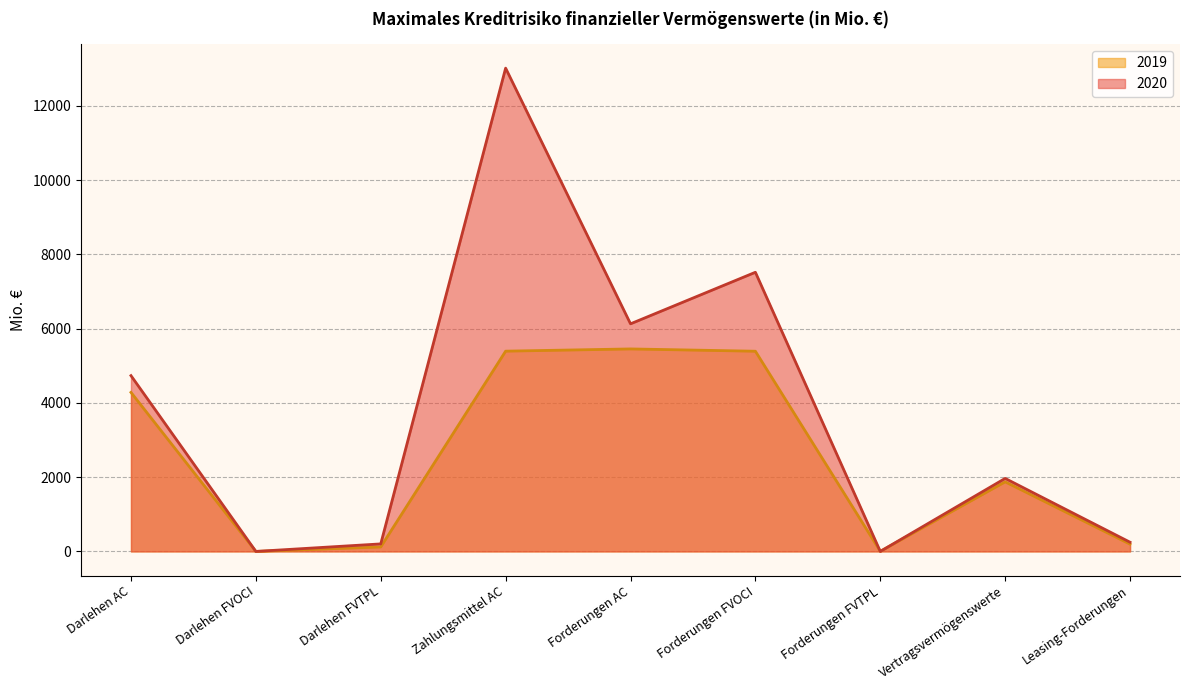

At which category does 2020 reach its first local valley?

Darlehen FVOCI